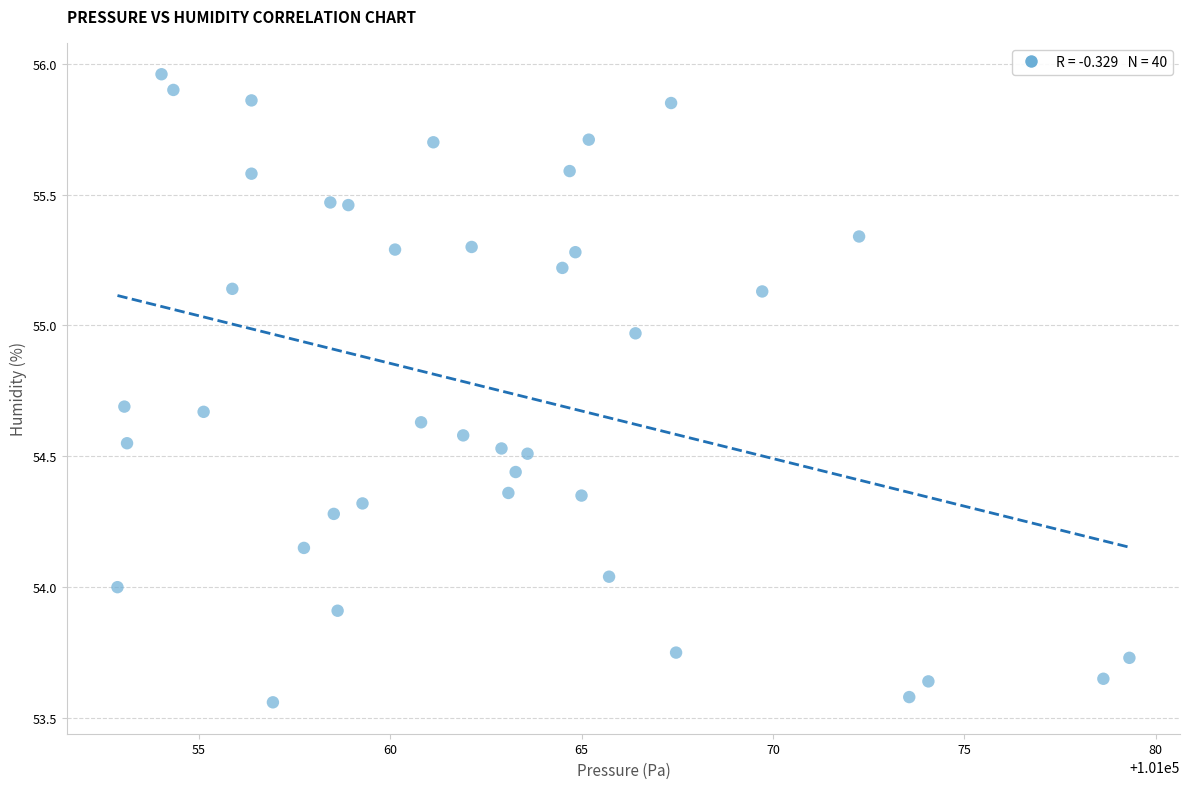

What is the range of X values (max minus min)?

26.4